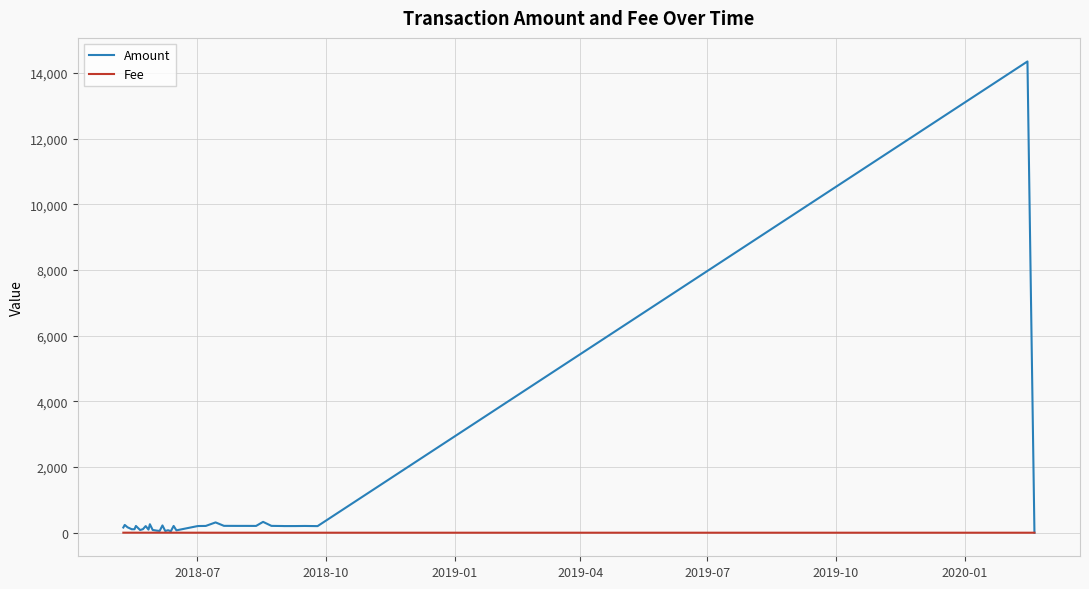

Rank the series by their maximum value, from lowest to highest.

Fee, Amount